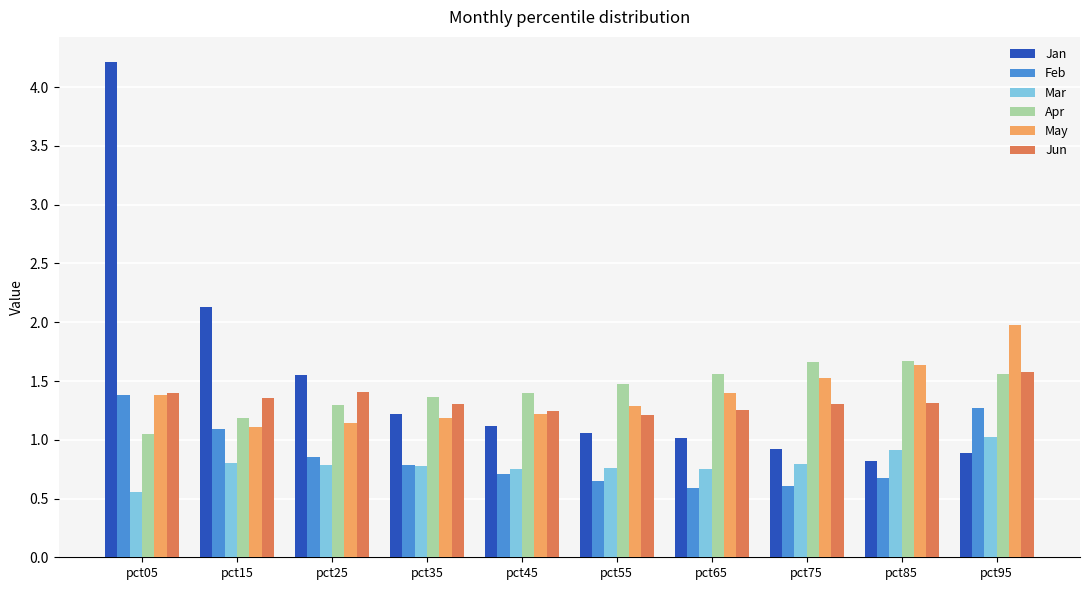

What is the difference between the second highest and second lowest values in the Mar series?

0.2